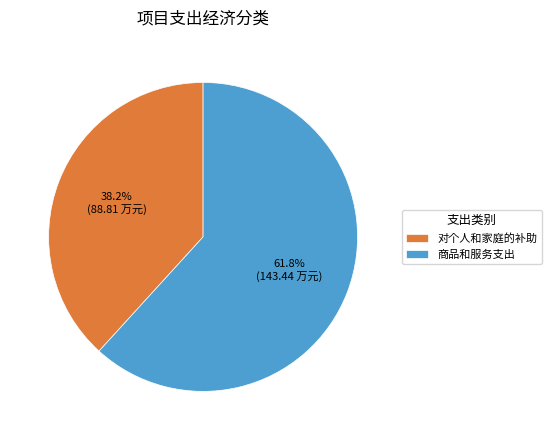

Which category has the biggest portion of the pie?

商品和服务支出